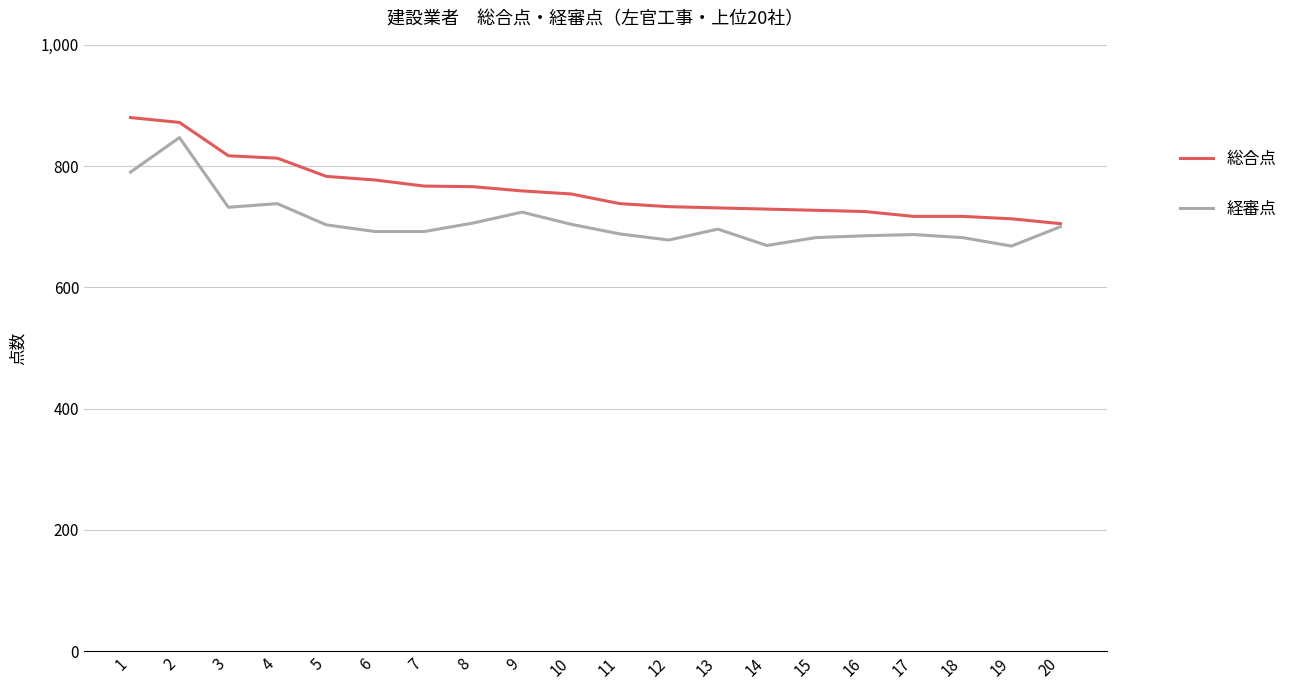

At which category is the sum across all series the highest?

2